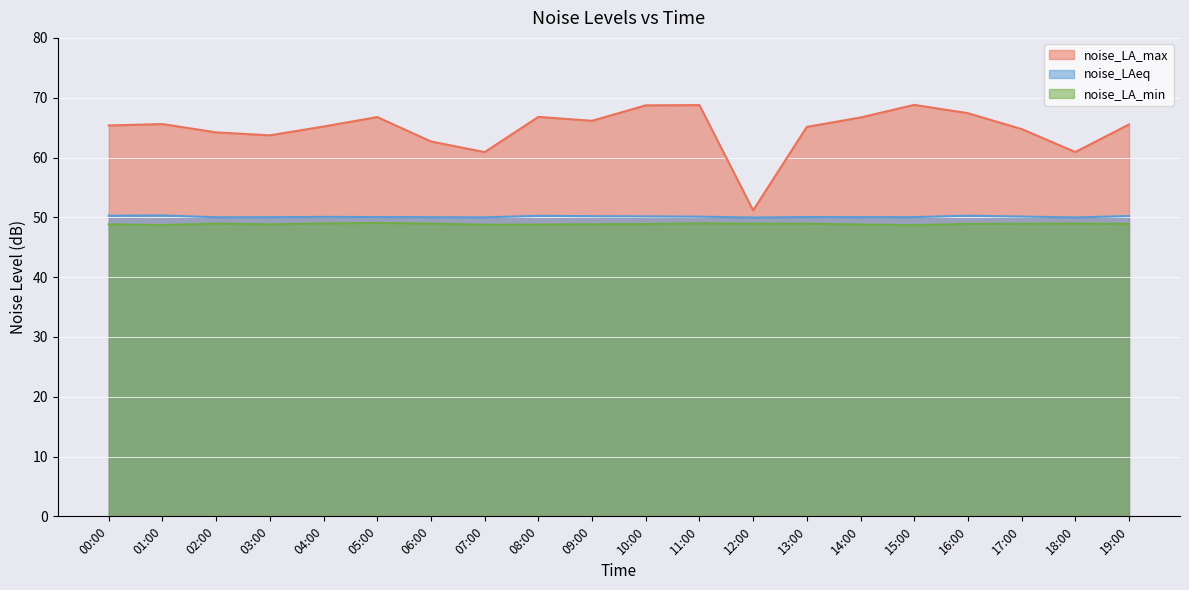

What position from the right is 01:00?

19